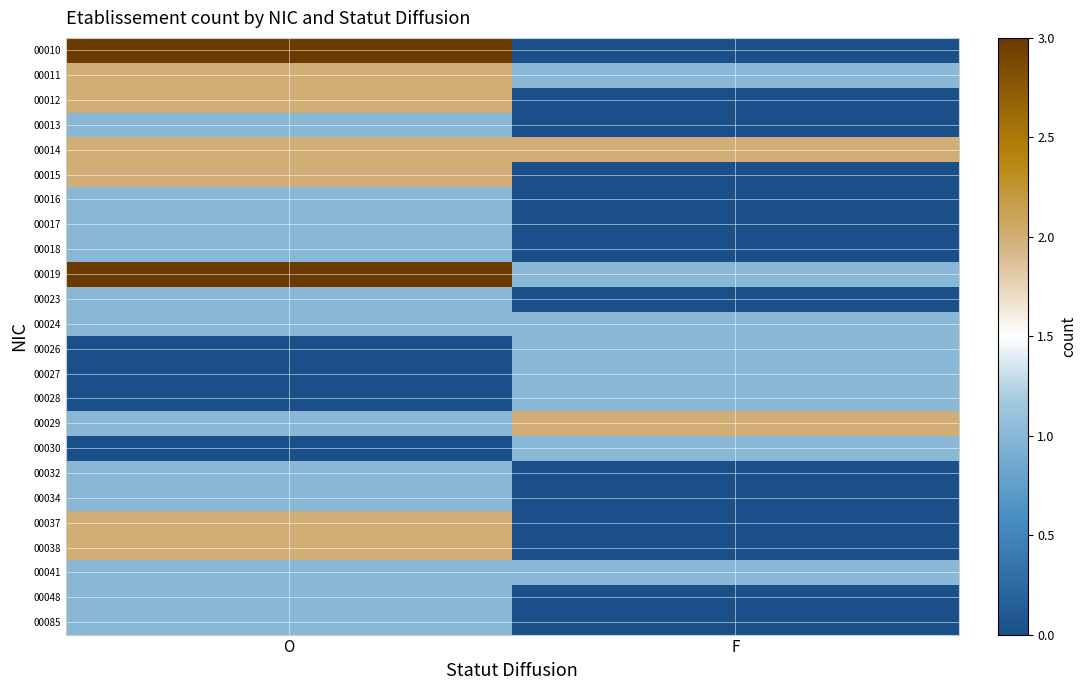

What is the total value across all series at F?

12